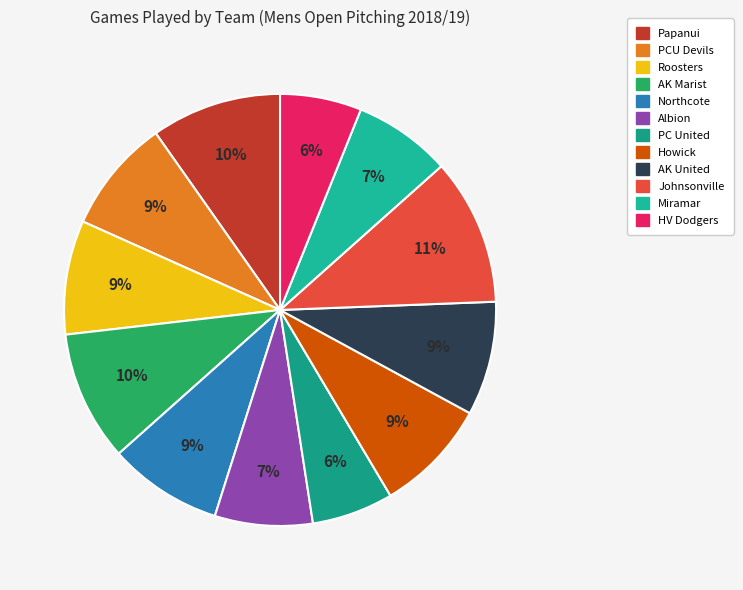

Is there a majority slice in this chart?

No